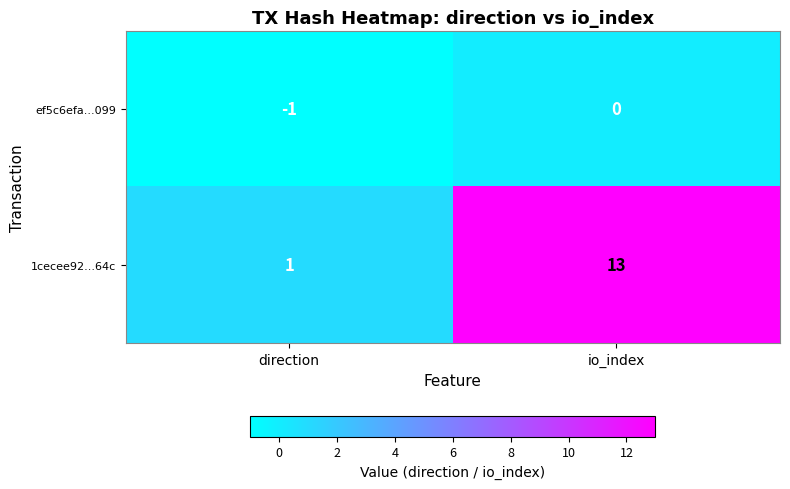

At which category is the sum across all series the highest?

io_index